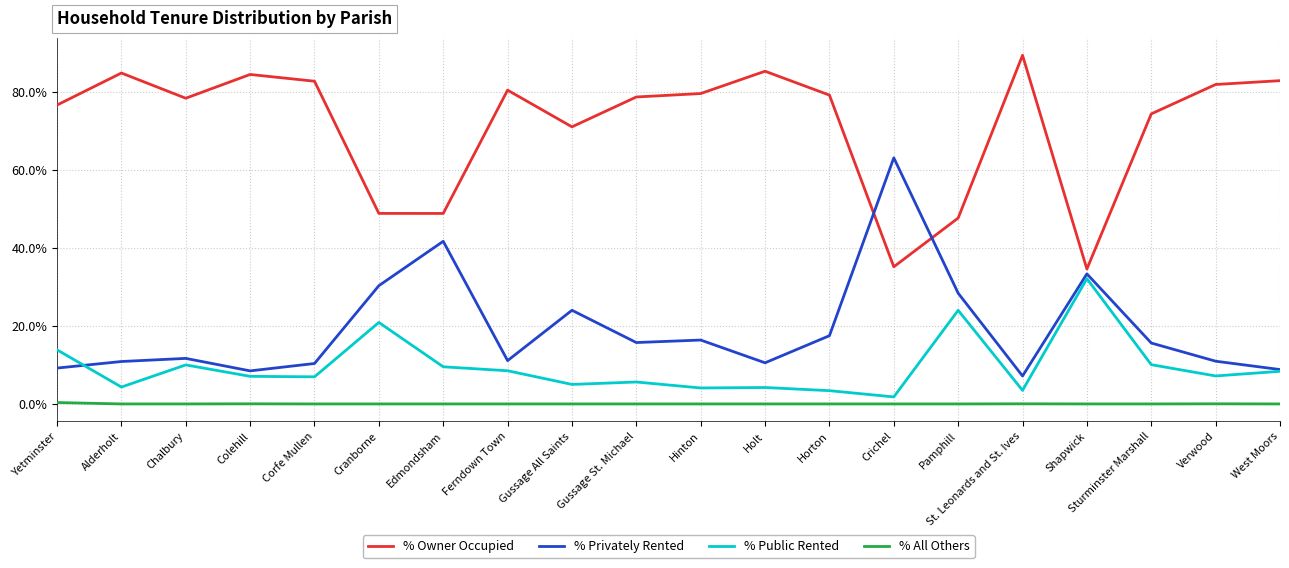

In % All Others, how many points are higher than both neighbors (excluding endpoints)?

3